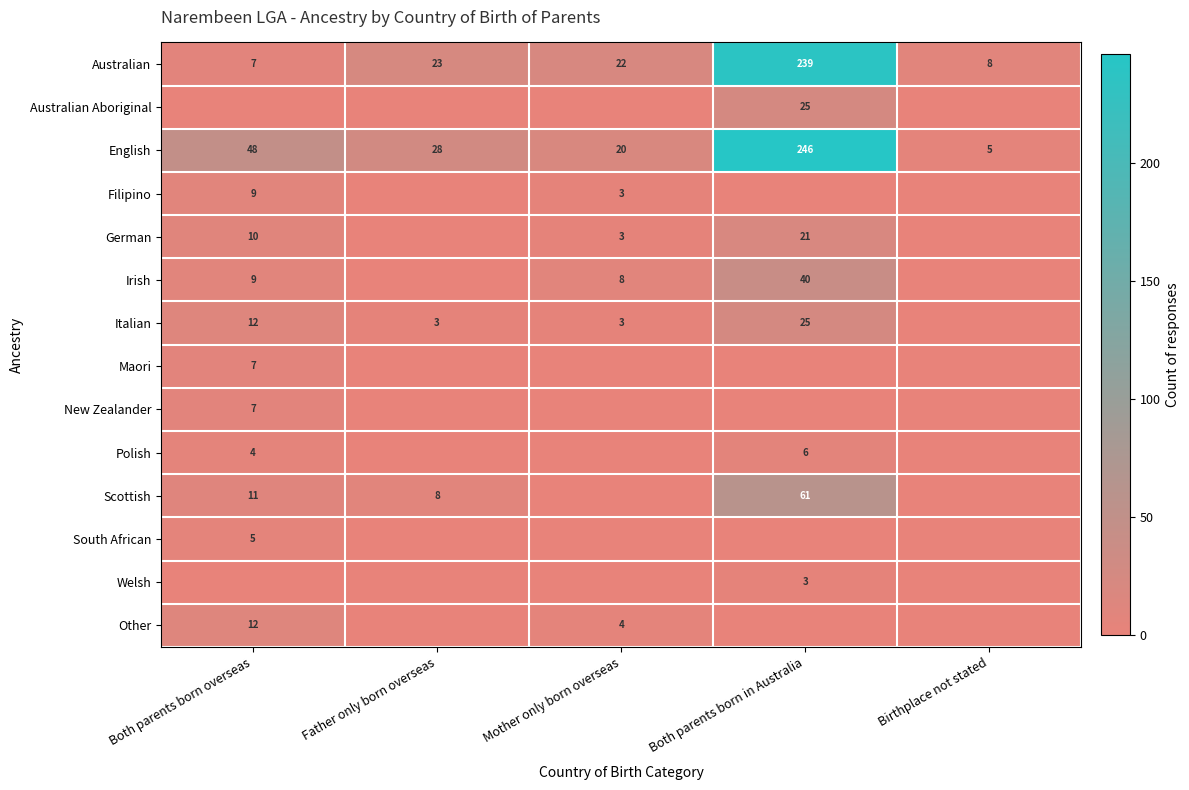

The value of Maori at Both parents born overseas is 12. True or false?

False